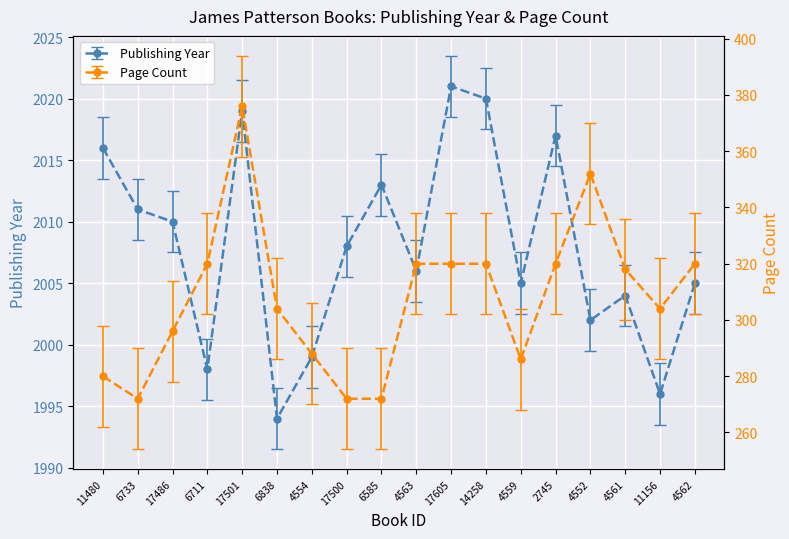

Where is the first local minimum for Page Count?

6733